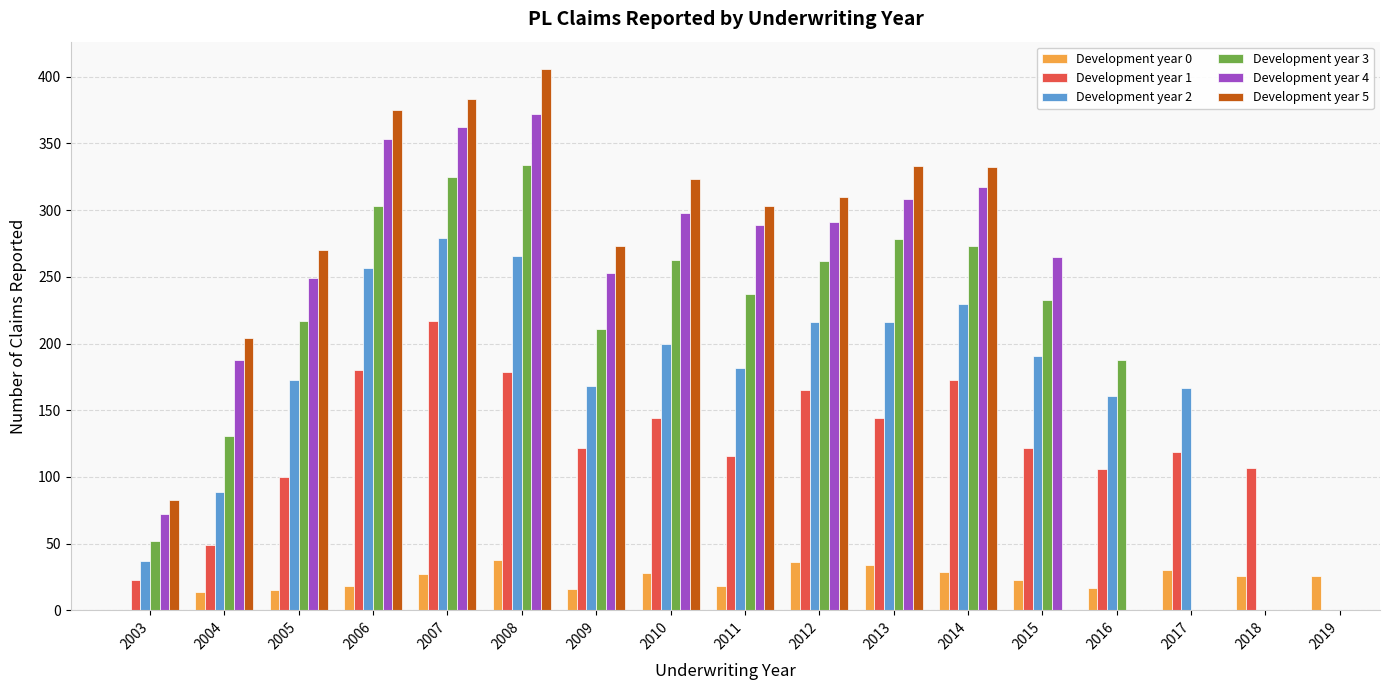

True or false: Development year 0 has a value of 23 at 2015.

True